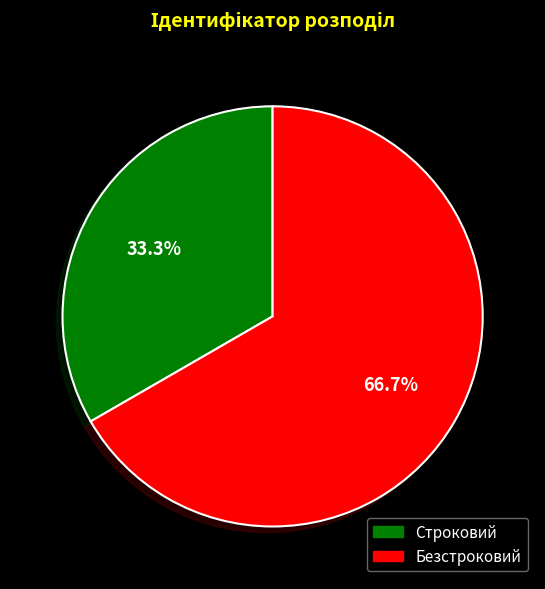

What is the smallest slice in the pie chart?

Строковий